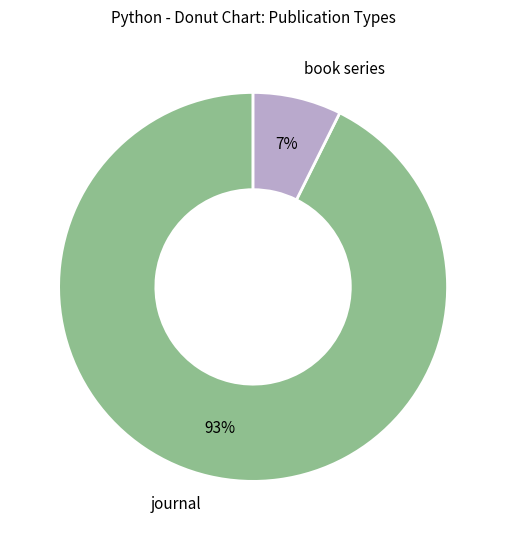

Is there any slice that represents more than half of the pie?

Yes